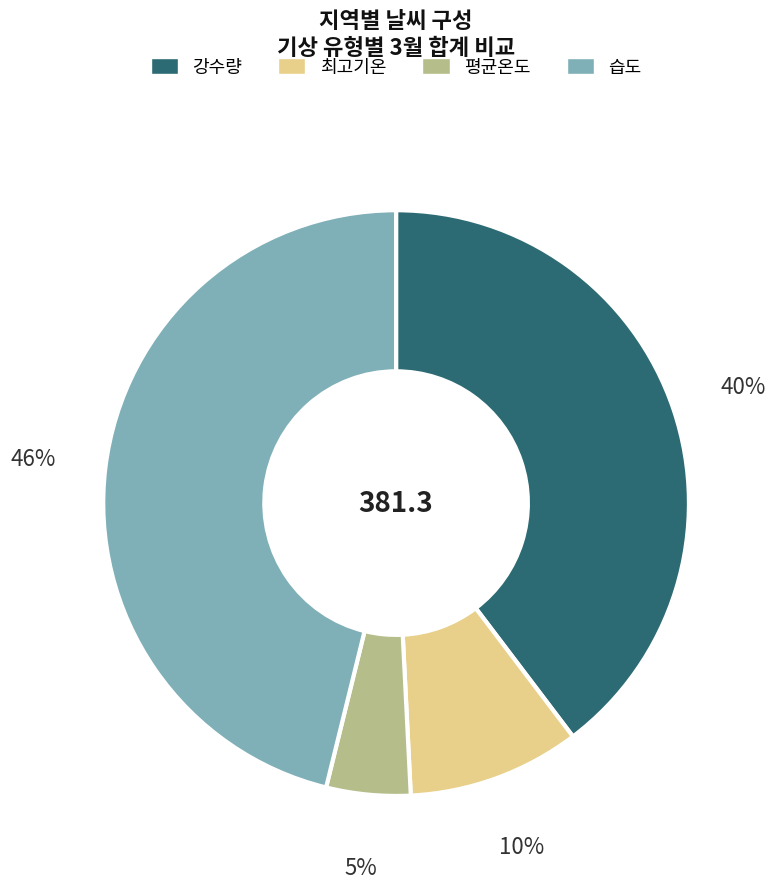

Does any single category account for the majority?

No